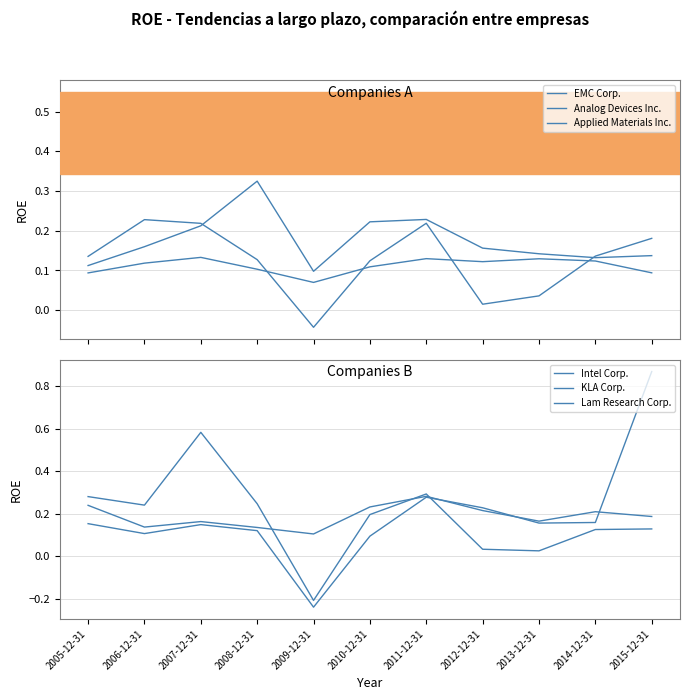

How many interior local valleys does the KLA Corp. series have?

3